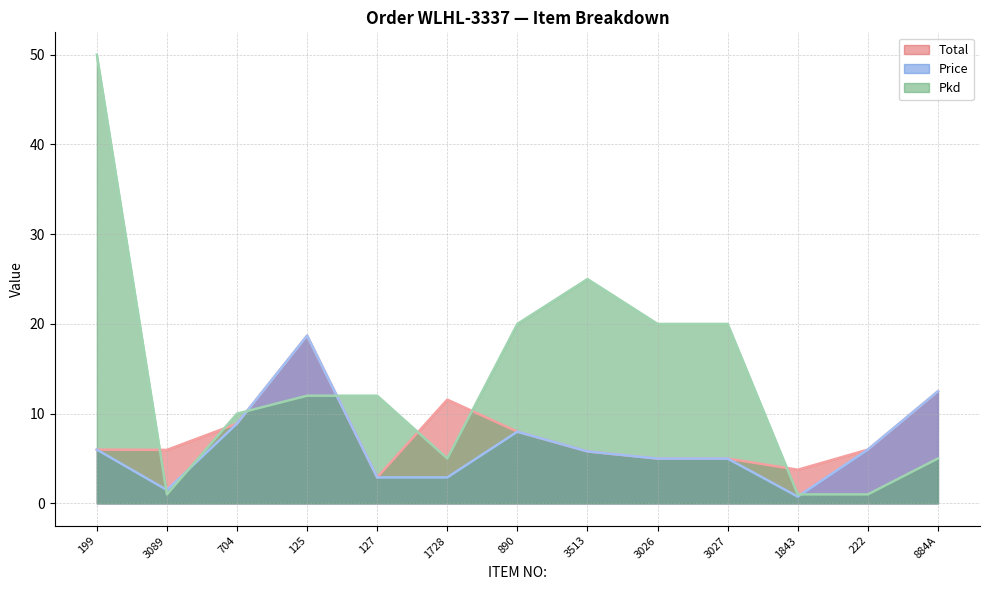

Which label corresponds to the largest value in the chart?

199